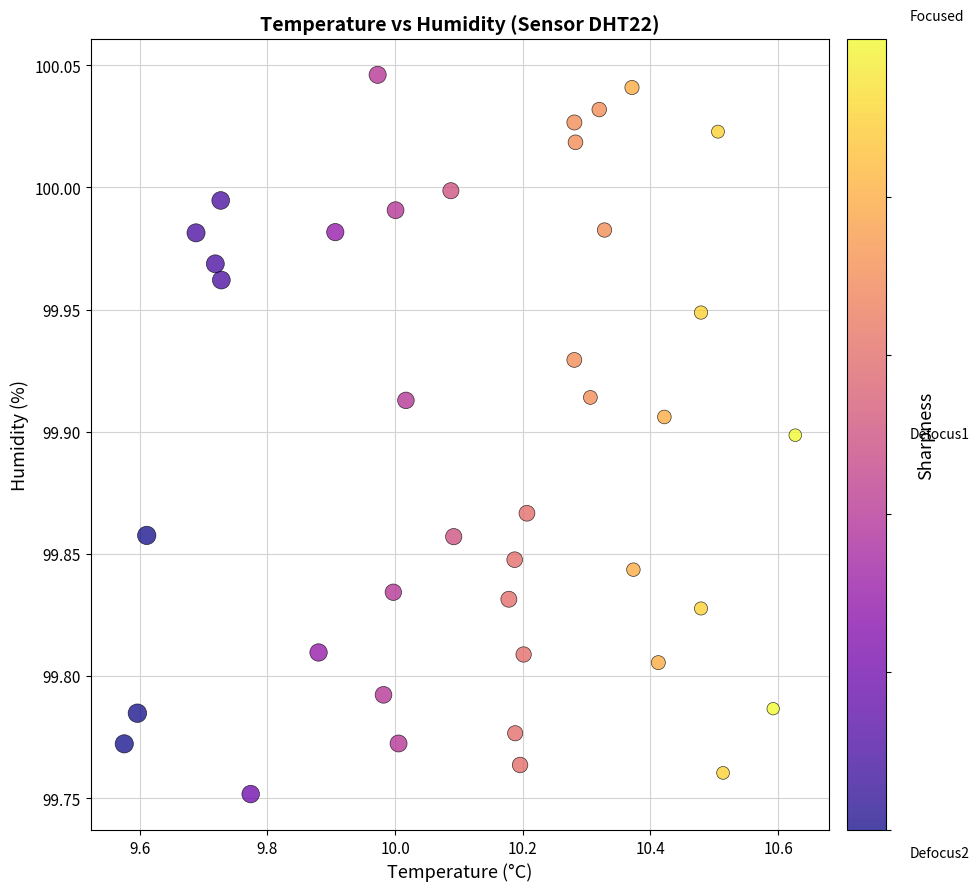

What is the range of Y values (max minus min)?

0.3